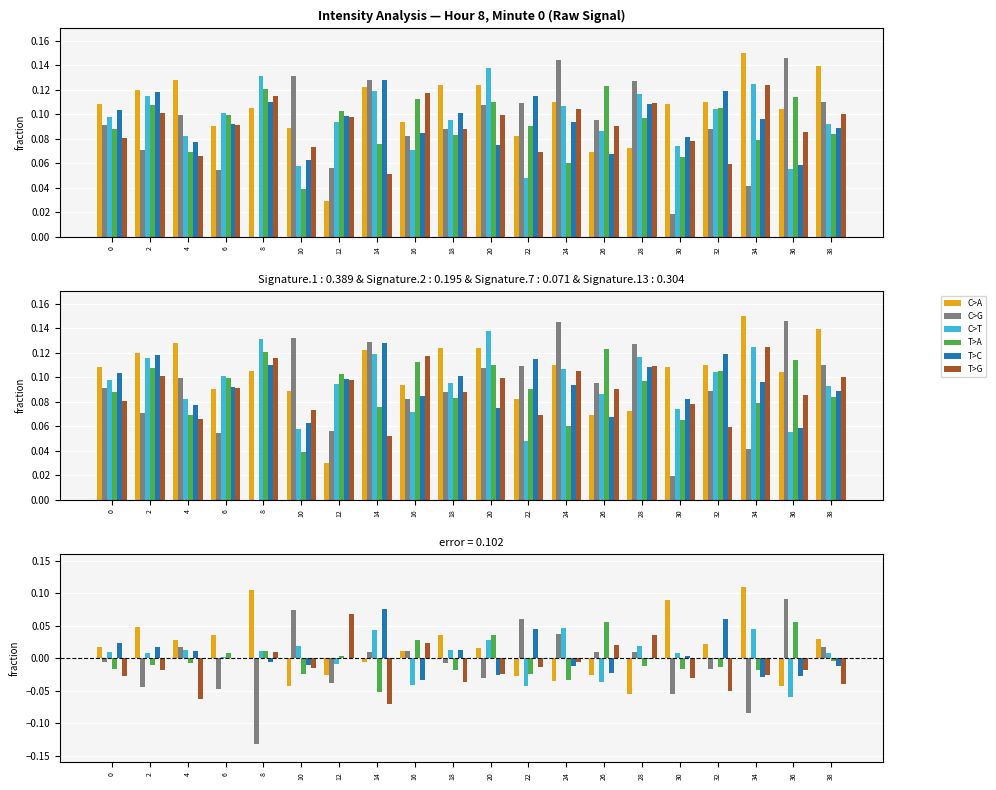

Reading right to left, list all the values displayed in this chart.

C>A: 38=0.0	36=-0.0	34=0.1	32=0.0	30=0.1	28=-0.1	26=-0.0	24=-0.0	22=-0.0	20=0.0	18=0.0	16=0.0	14=-0.0	12=-0.0	10=-0.0	8=0.1	6=0.0	4=0.0	2=0.0	0=0.0
C>G: 38=0.0	36=0.1	34=-0.1	32=-0.0	30=-0.1	28=0.0	26=0.0	24=0.0	22=0.1	20=-0.0	18=-0.0	16=0.0	14=0.0	12=-0.0	10=0.1	8=-0.1	6=-0.0	4=0.0	2=-0.0	0=-0.0
C>T: 38=0.0	36=-0.1	34=0.0	32=-0.0	30=0.0	28=0.0	26=-0.0	24=0.0	22=-0.0	20=0.0	18=0.0	16=-0.0	14=0.0	12=-0.0	10=0.0	8=0.0	6=0.0	4=0.0	2=0.0	0=0.0
T>A: 38=-0.0	36=0.1	34=-0.0	32=-0.0	30=-0.0	28=-0.0	26=0.1	24=-0.0	22=-0.0	20=0.0	18=-0.0	16=0.0	14=-0.1	12=0.0	10=-0.0	8=0.0	6=0.0	4=-0.0	2=-0.0	0=-0.0
T>C: 38=-0.0	36=-0.0	34=-0.0	32=0.1	30=0.0	28=-0.0	26=-0.0	24=-0.0	22=0.0	20=-0.0	18=0.0	16=-0.0	14=0.1	12=0.0	10=-0.0	8=-0.0	6=0.0	4=0.0	2=0.0	0=0.0
T>G: 38=-0.0	36=-0.0	34=-0.0	32=-0.1	30=-0.0	28=0.0	26=0.0	24=-0.0	22=-0.0	20=-0.0	18=-0.0	16=0.0	14=-0.1	12=0.1	10=-0.0	8=0.0	6=0.0	4=-0.1	2=-0.0	0=-0.0